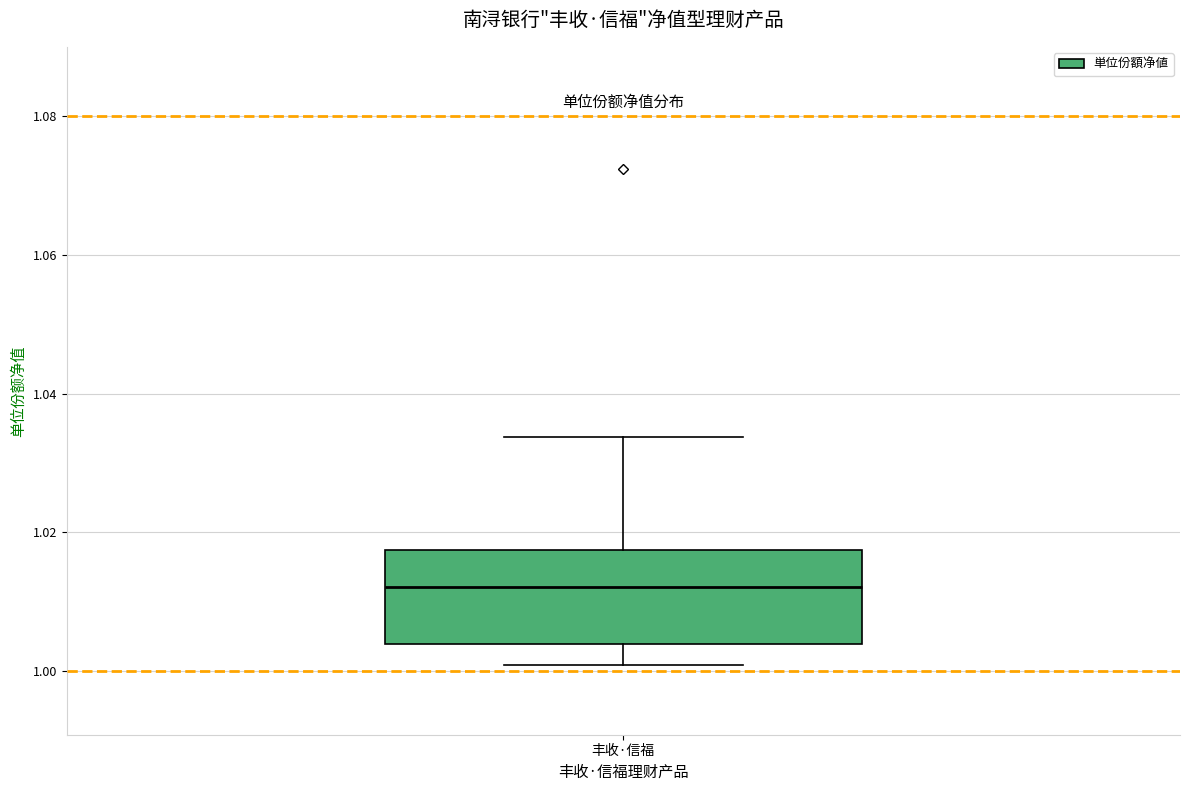

Read this box plot against the y-axis: the position of the median line, the range covered by the box, and the ends of both whiskers. The values are not printed on the chart, so give them approximately, as read against the axis.

median 1.012, box 1.004 to 1.018, whiskers 1.000 to 1.034